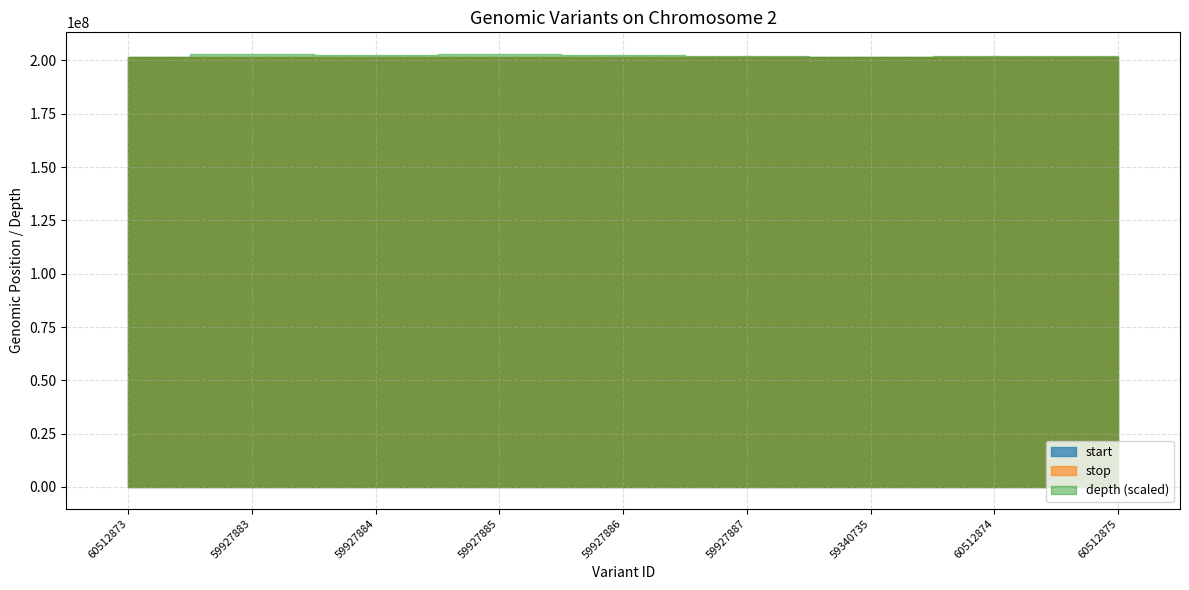

Which series has the widest spread of values?

start